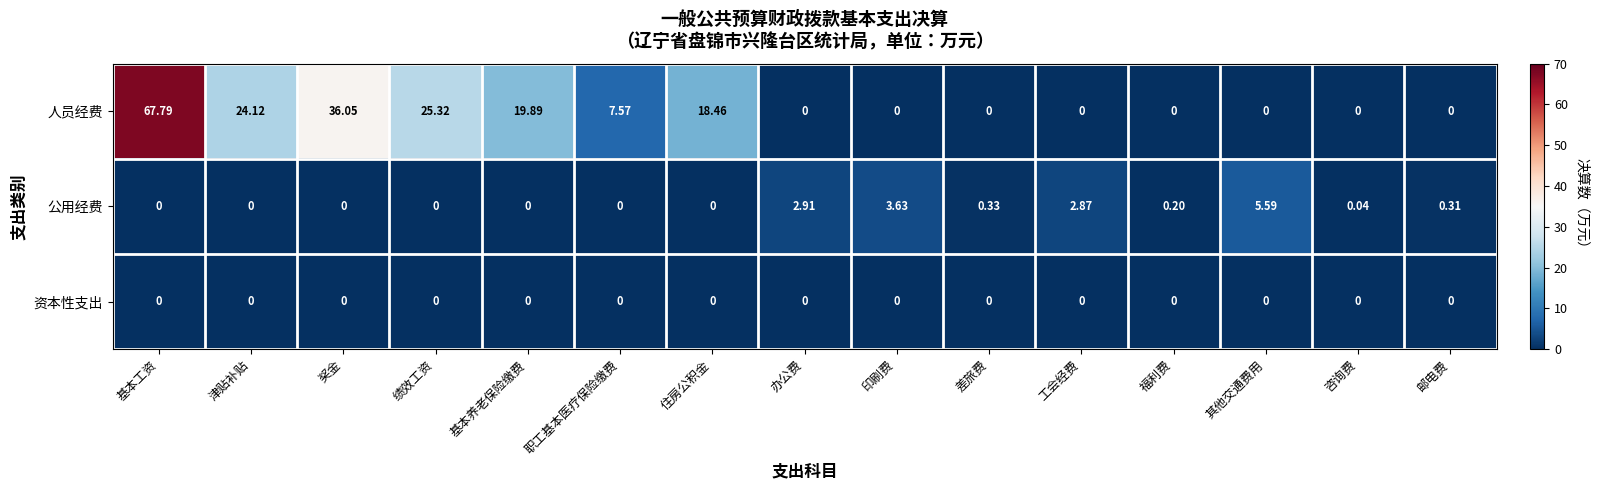

List the series in order of their peak value, highest first.

人员经费, 公用经费, 资本性支出